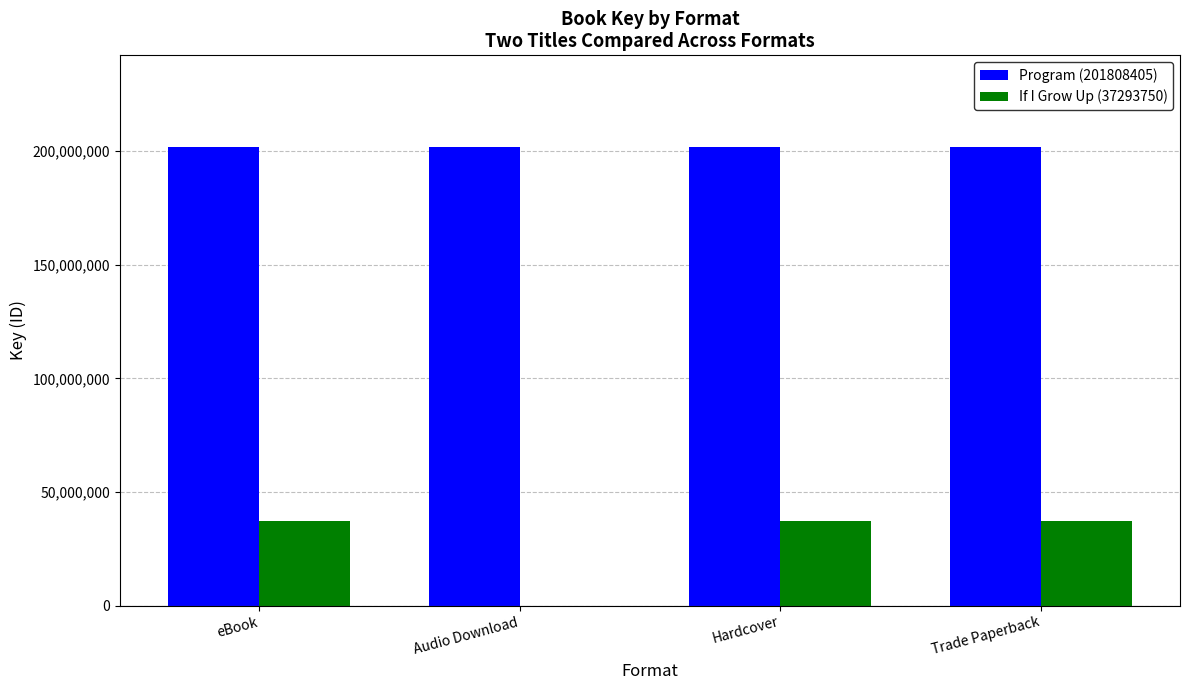

Which series has the widest spread of values?

If I Grow Up (37293750)